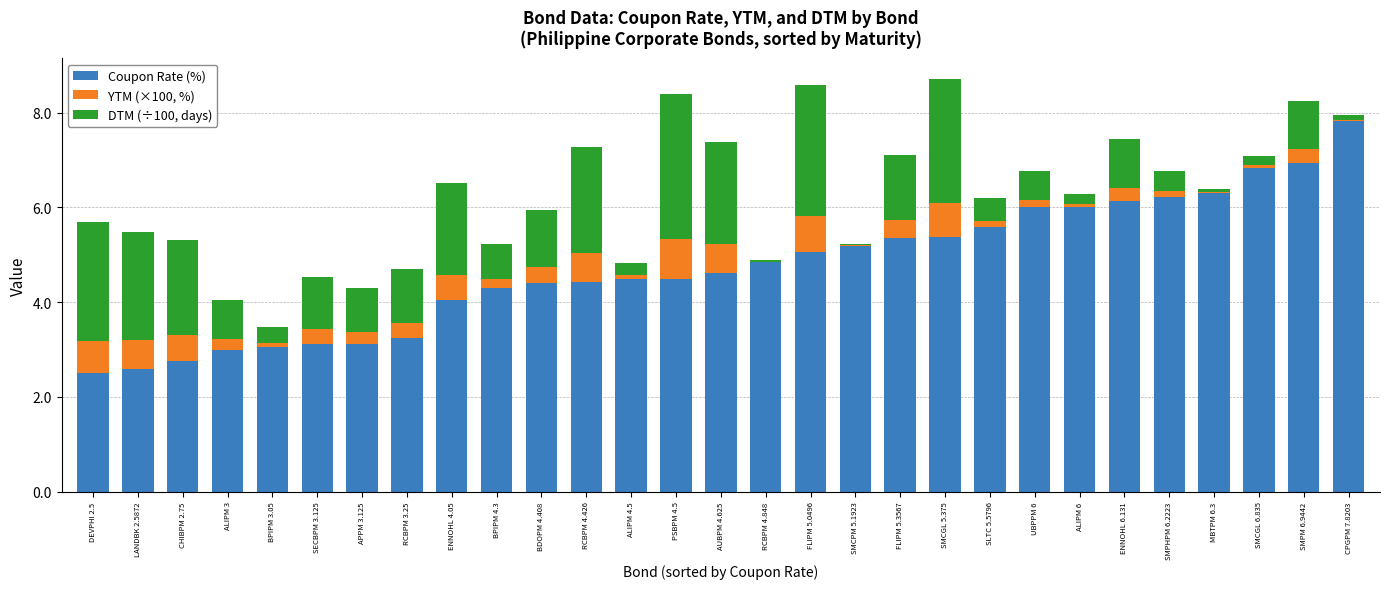

How many data points does each series have?

29